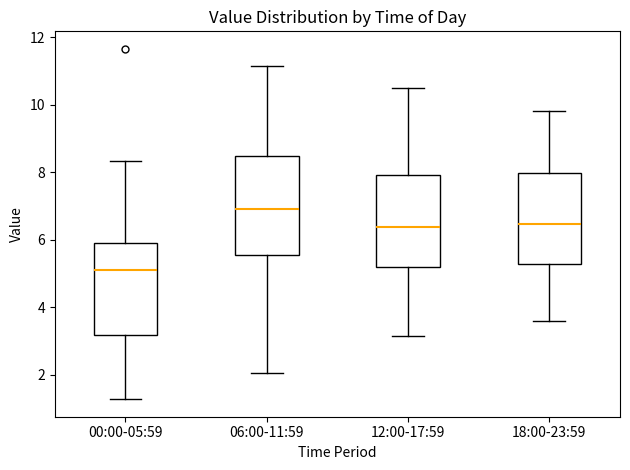

Reading left to right, read every box against the y-axis: the position of its median line, the range the box covers, and the ends of its whiskers. The values are not printed on the chart, so give them approximately, as read against the axis.

00:00-05:59: median 5.0, box 3.2 to 5.8, whiskers 1.2 to 8.4
06:00-11:59: median 7.0, box 5.6 to 8.4, whiskers 2.0 to 11.2
12:00-17:59: median 6.4, box 5.2 to 8.0, whiskers 3.2 to 10.6
18:00-23:59: median 6.4, box 5.2 to 8.0, whiskers 3.6 to 9.8